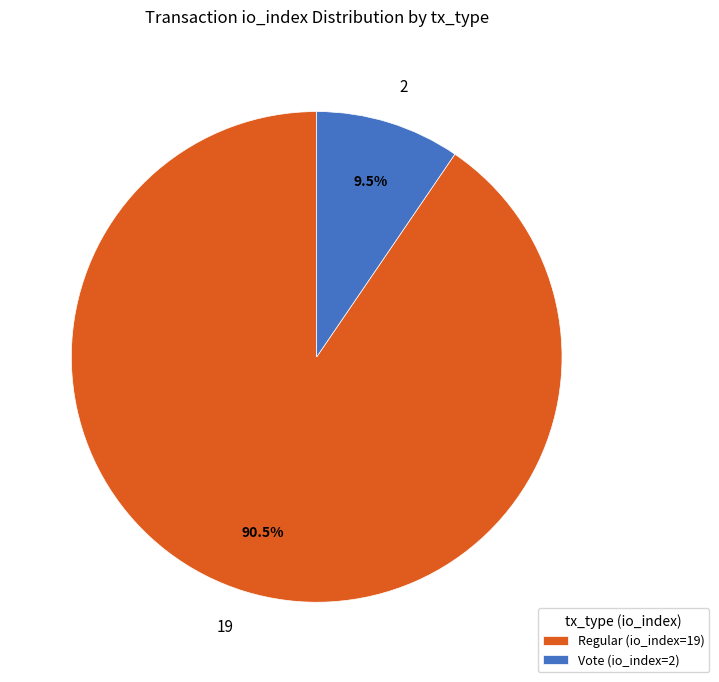

Between 2 and 19, which is larger?

19